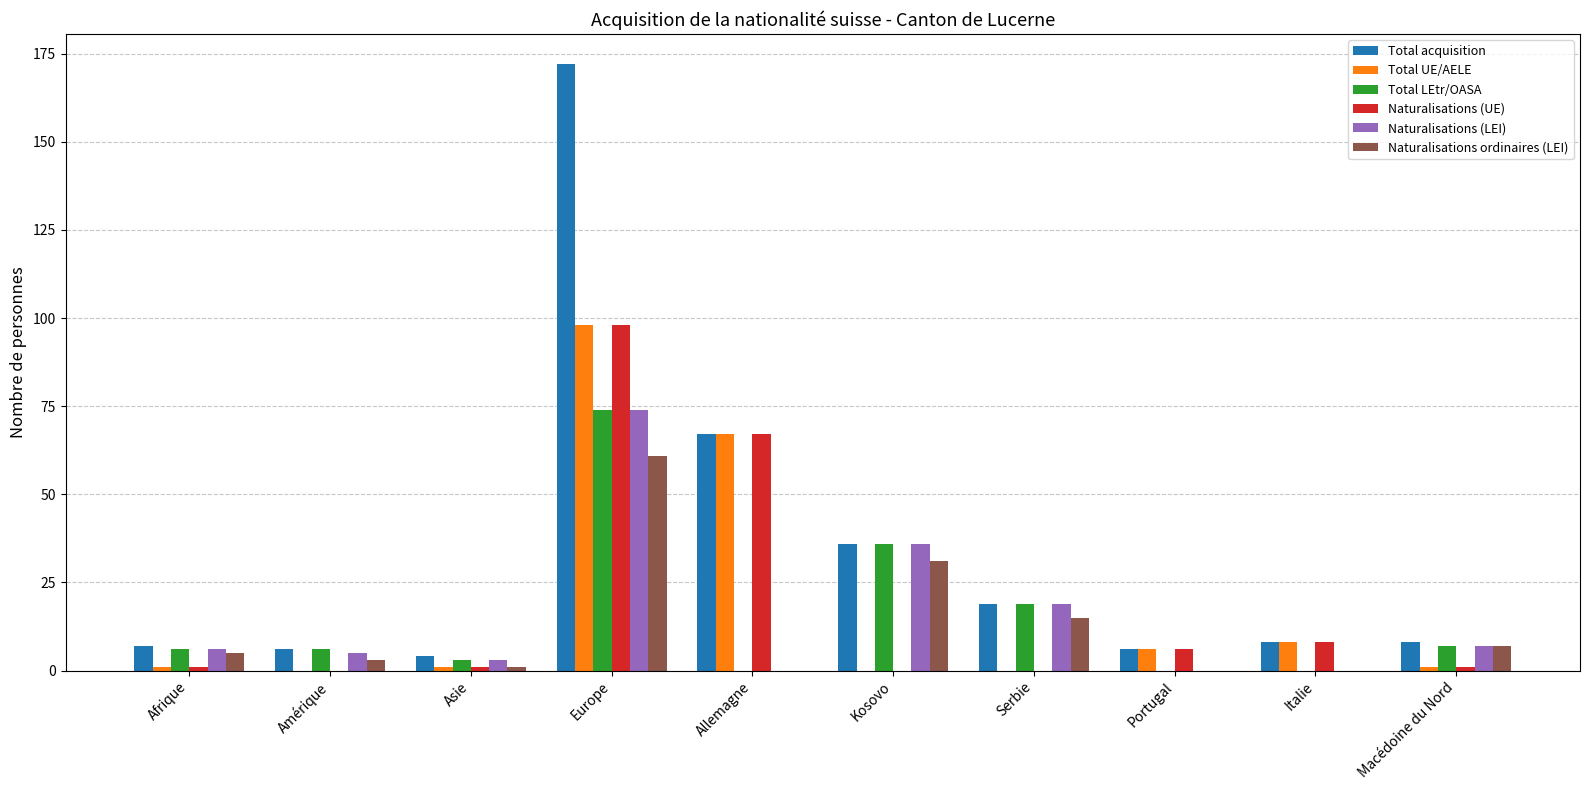

How many data points does each series have?

10